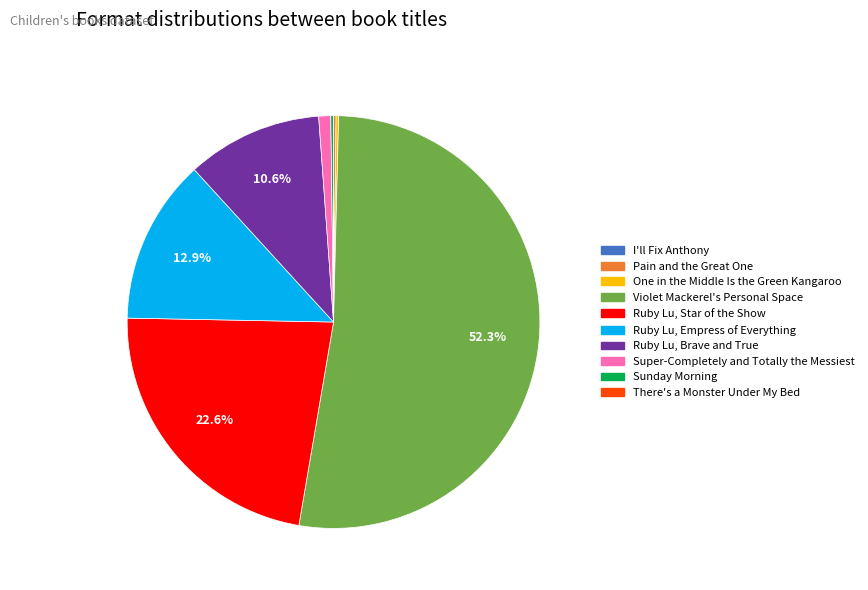

What is the majority slice?

Violet Mackerel's Personal Space